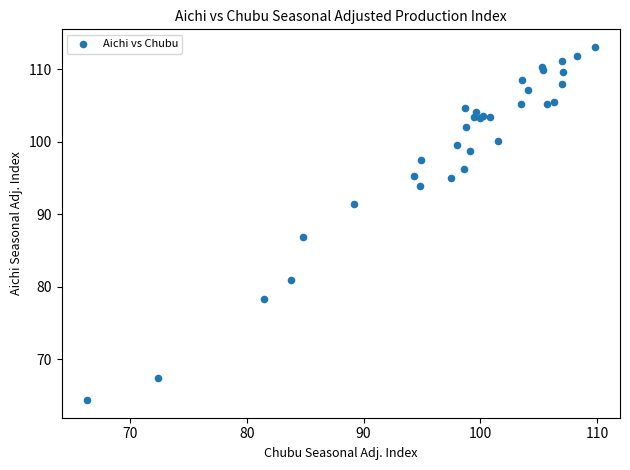

What Y value in the scatter plot is closest to 88?

86.9